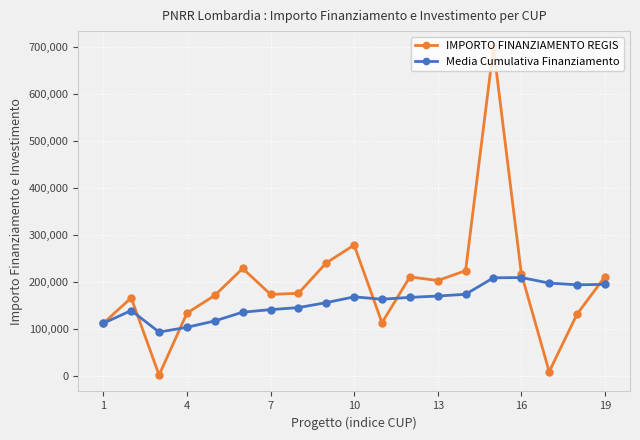

Which series has the largest range (max minus min)?

IMPORTO FINANZIAMENTO REGIS